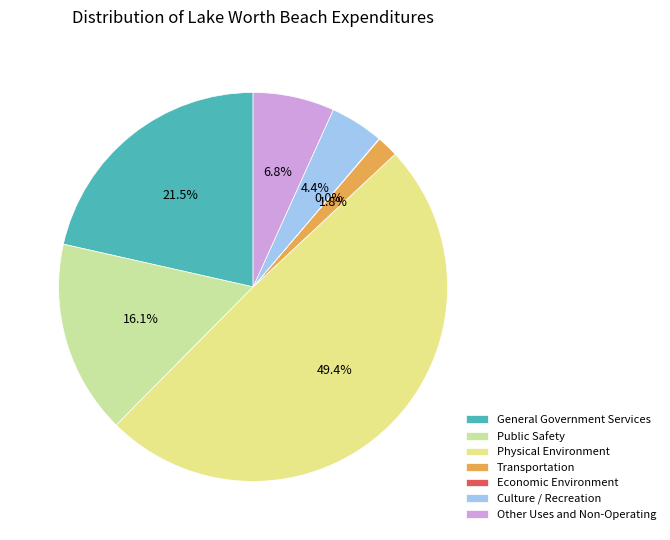

Does Public Safety represent more than half of the total?

No